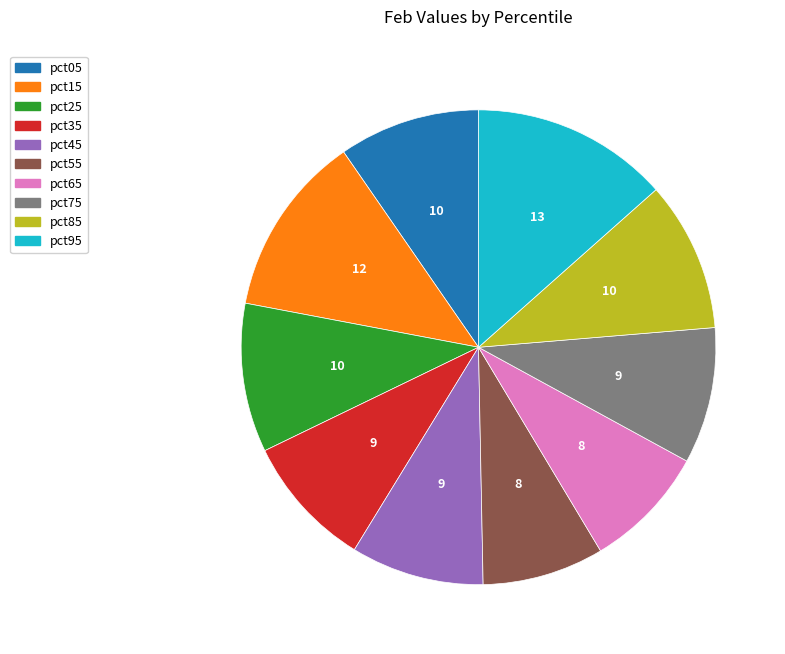

Which has a higher value, pct05 or pct35?

pct05